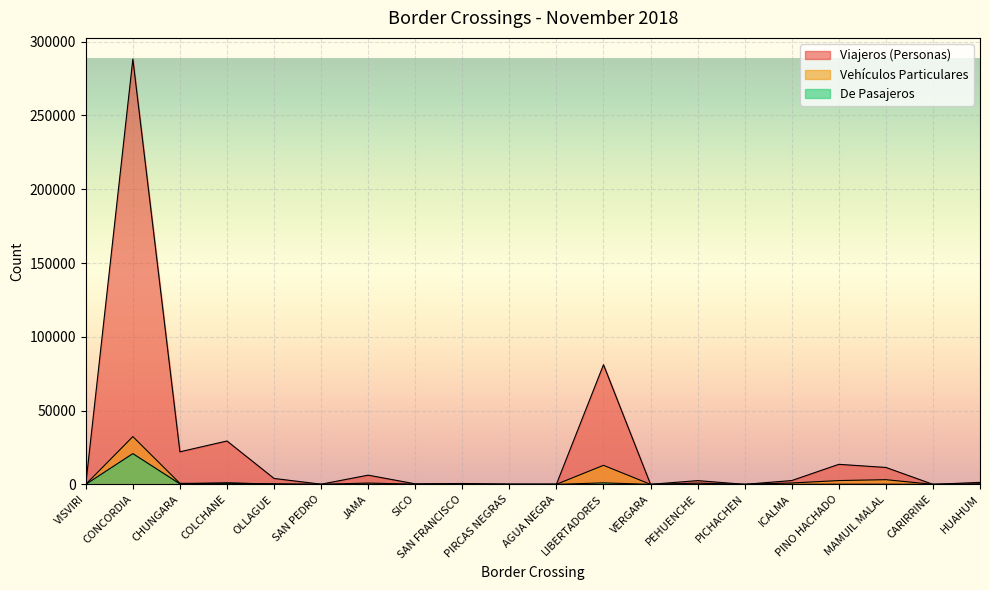

Reading right to left, list all the values displayed in this chart.

Viajeros (Personas): HUAHUM=1325	CARIRRINE=0	MAMUIL MALAL=11459	PINO HACHADO=13564	ICALMA=2576	PICHACHEN=0	PEHUENCHE=2523	VERGARA=0	LIBERTADORES=81094	AGUA NEGRA=113	PIRCAS NEGRAS=133	SAN FRANCISCO=577	SICO=328	JAMA=6226	SAN PEDRO=97	OLLAGUE=3993	COLCHANE=29389	CHUNGARA=22053	CONCORDIA=288179	VISVIRI=93
Vehículos Particulares: HUAHUM=334	CARIRRINE=0	MAMUIL MALAL=3162	PINO HACHADO=2556	ICALMA=925	PICHACHEN=0	PEHUENCHE=810	VERGARA=0	LIBERTADORES=12884	AGUA NEGRA=44	PIRCAS NEGRAS=65	SAN FRANCISCO=136	SICO=100	JAMA=866	SAN PEDRO=0	OLLAGUE=415	COLCHANE=710	CHUNGARA=674	CONCORDIA=32352	VISVIRI=25
De Pasajeros: HUAHUM=18	CARIRRINE=0	MAMUIL MALAL=81	PINO HACHADO=92	ICALMA=0	PICHACHEN=0	PEHUENCHE=11	VERGARA=0	LIBERTADORES=990	AGUA NEGRA=1	PIRCAS NEGRAS=0	SAN FRANCISCO=11	SICO=5	JAMA=97	SAN PEDRO=0	OLLAGUE=78	COLCHANE=1048	CHUNGARA=304	CONCORDIA=20837	VISVIRI=0